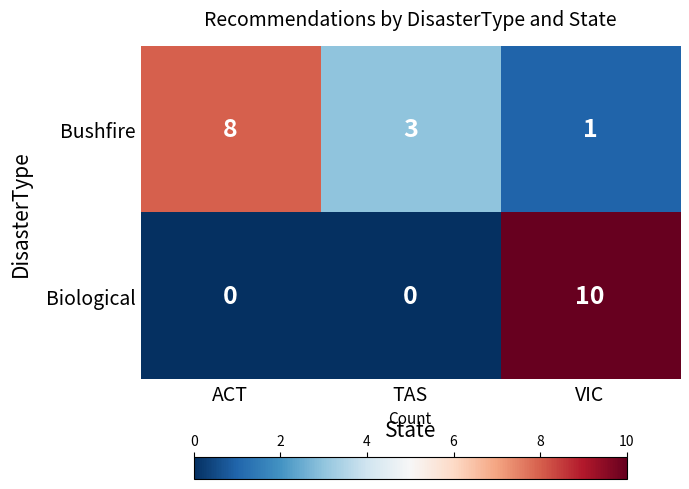

Count the number of categories in the chart.

3